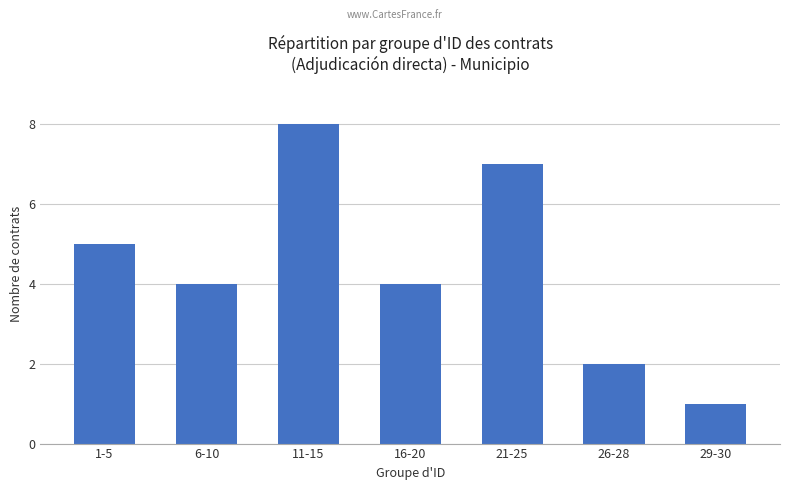

What is the average value?

4